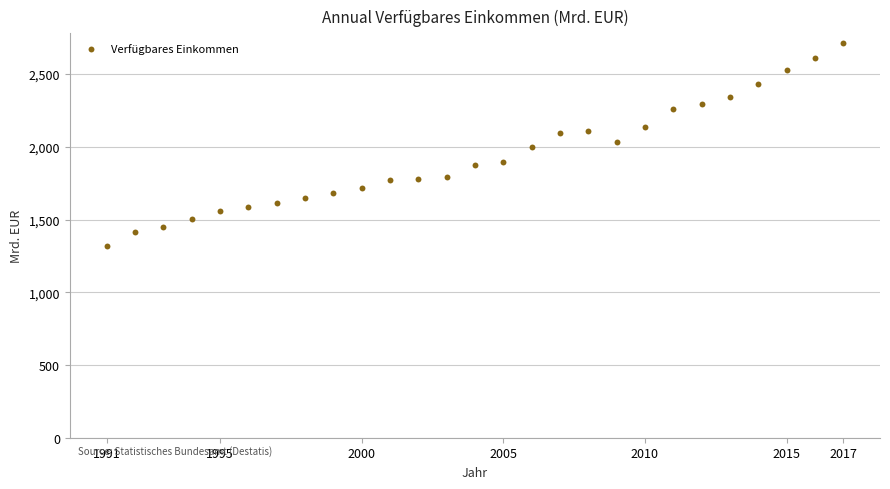

What is the range of X values (max minus min)?

26.0